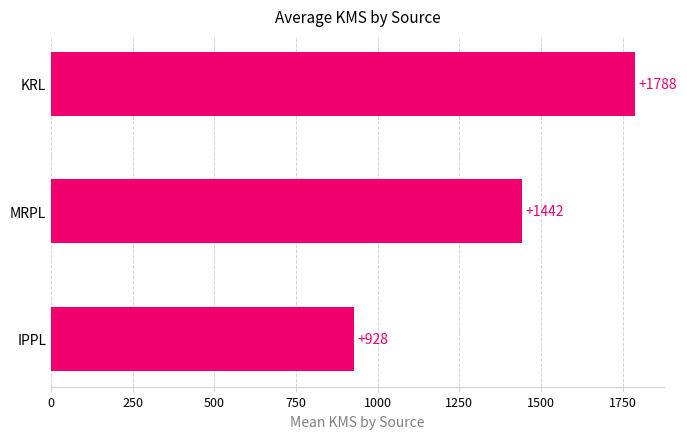

Are the bars grouped side by side (vs. stacked)?

No